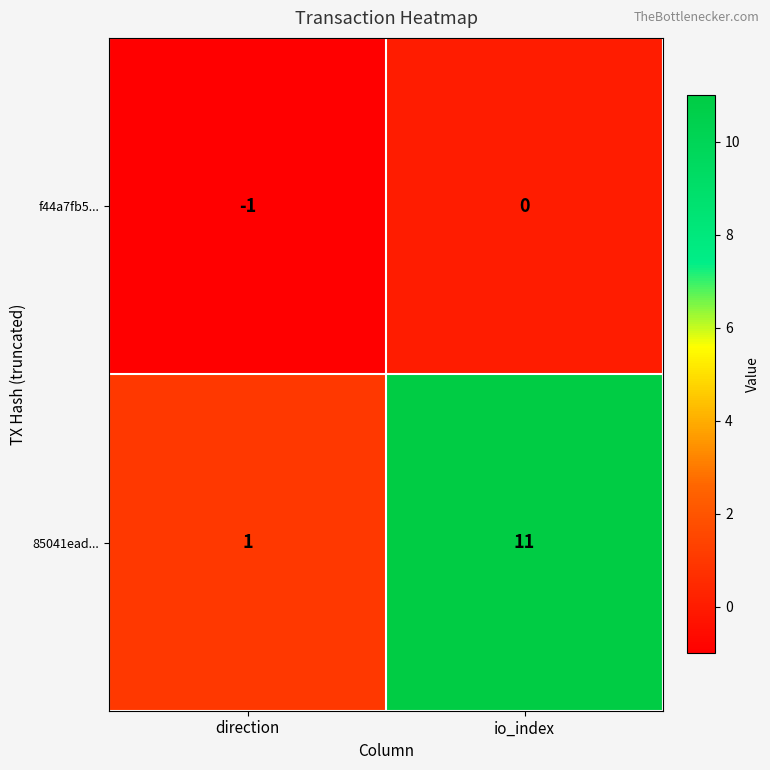

The value of f44a7fb5... at io_index is 0. True or false?

True